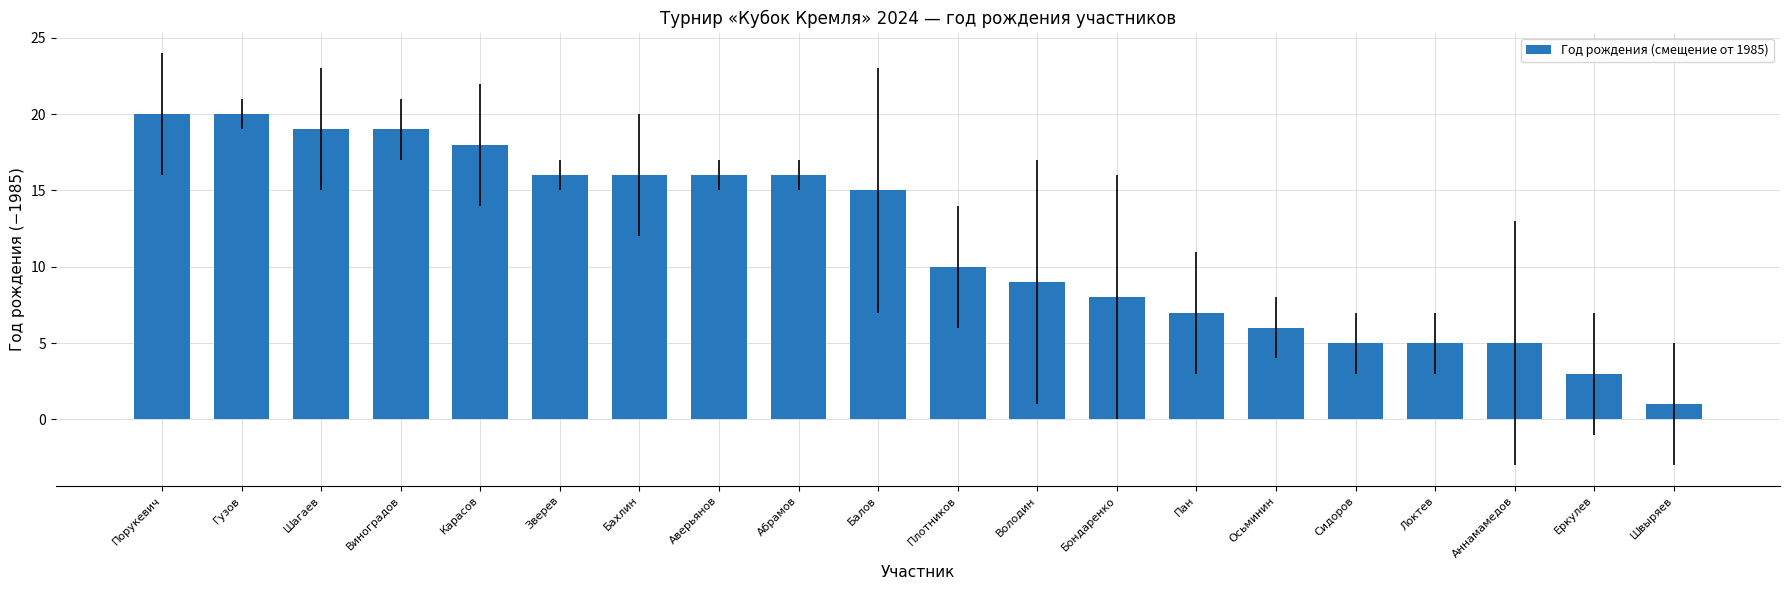

Count the number of data series in this chart.

1